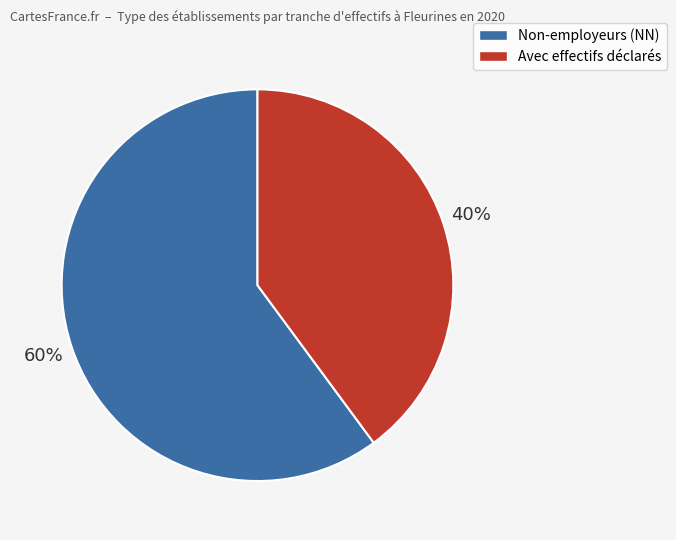

Count the number of slices in the pie.

2